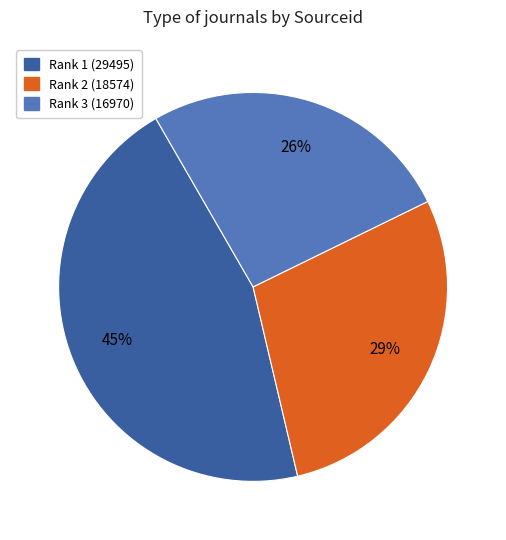

How many slices are in this pie chart?

3